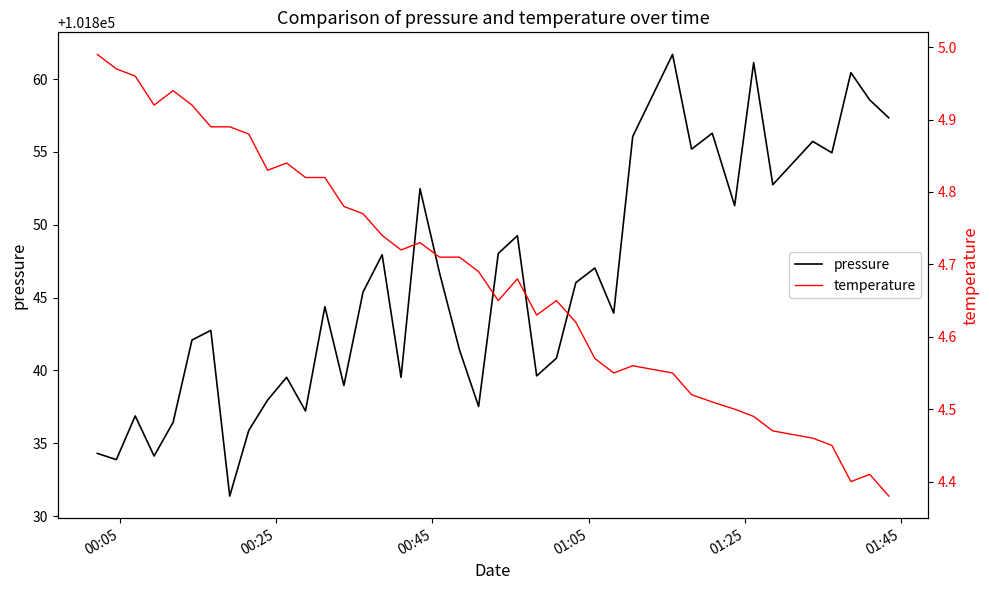

Count the number of categories in the chart.

40